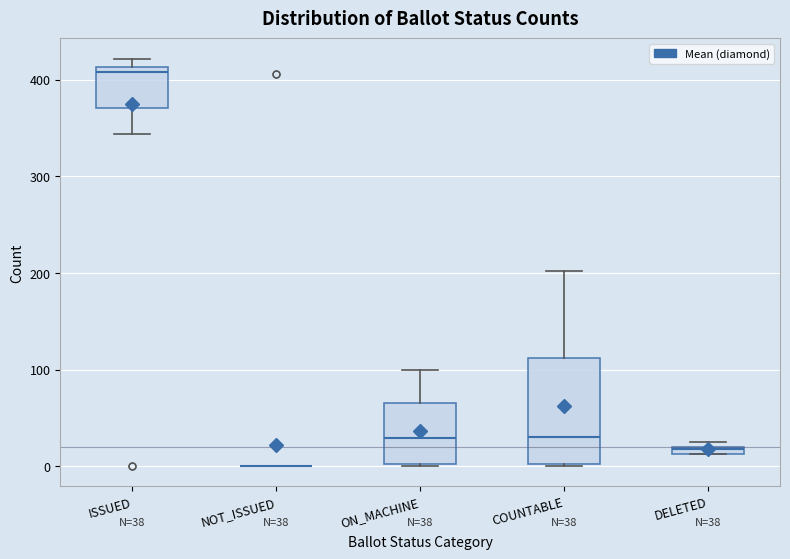

Comparing the boxes themselves (not the whiskers), which one is the tallest?

COUNTABLE